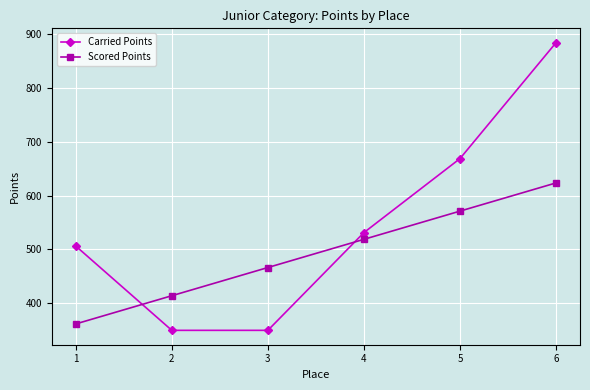

What is the difference between the maximum and minimum values in the Carried Points series?

533.7